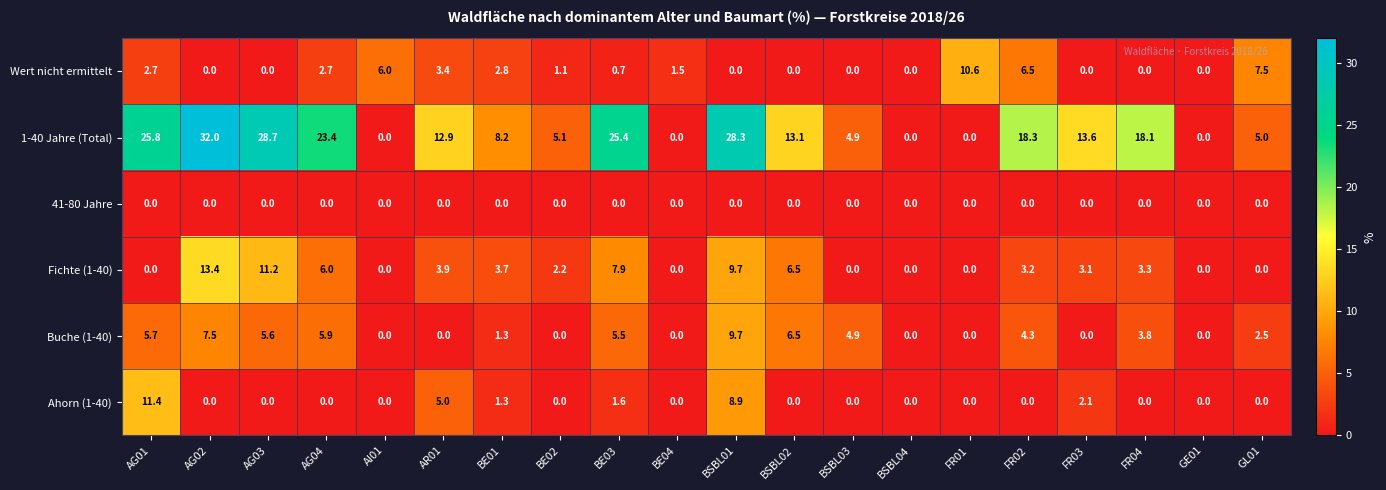

At how many categories does at least one series exceed 14?

8